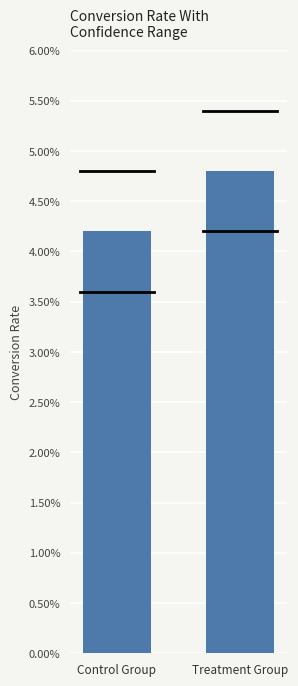

Which label corresponds to the smallest value in the chart?

Control Group